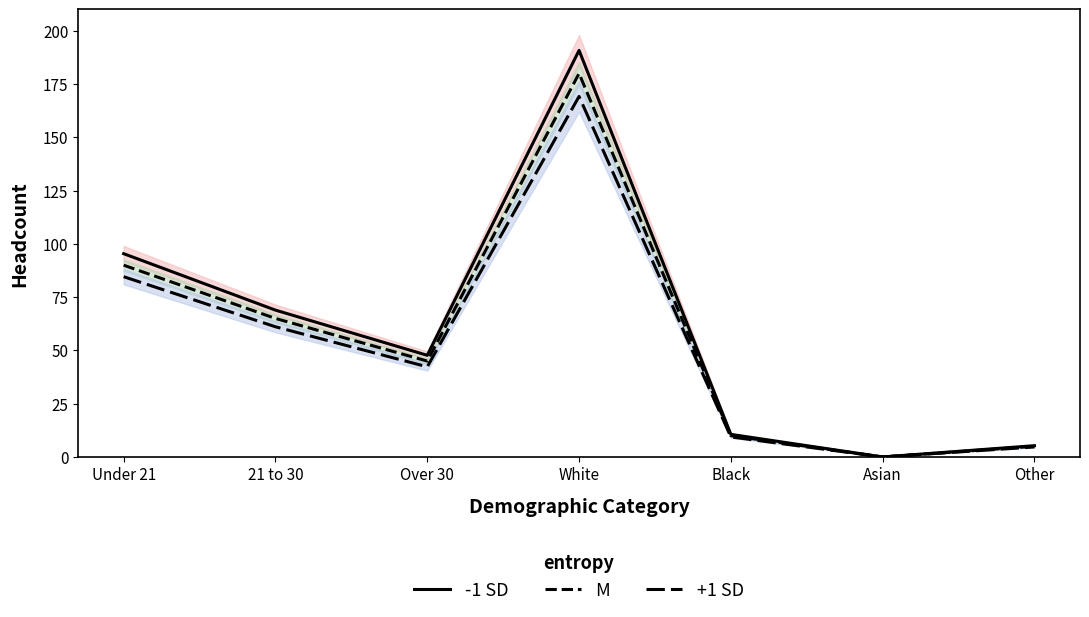

How many lines are shown in the chart?

3